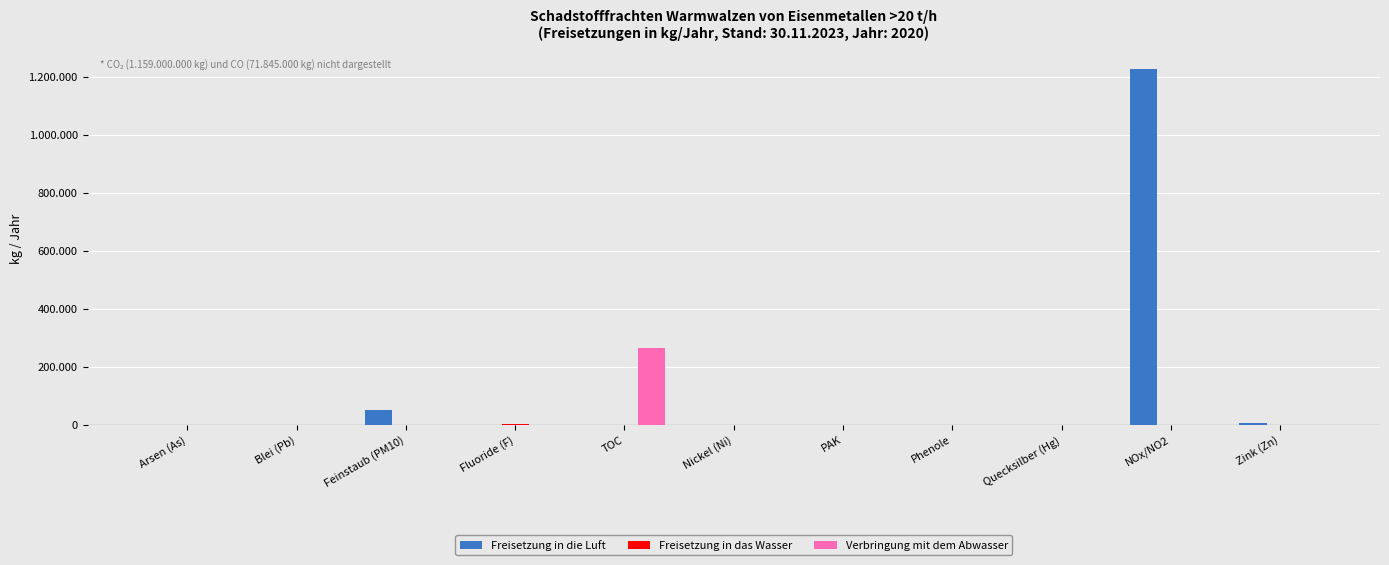

Are the bars grouped side by side (vs. stacked)?

Yes